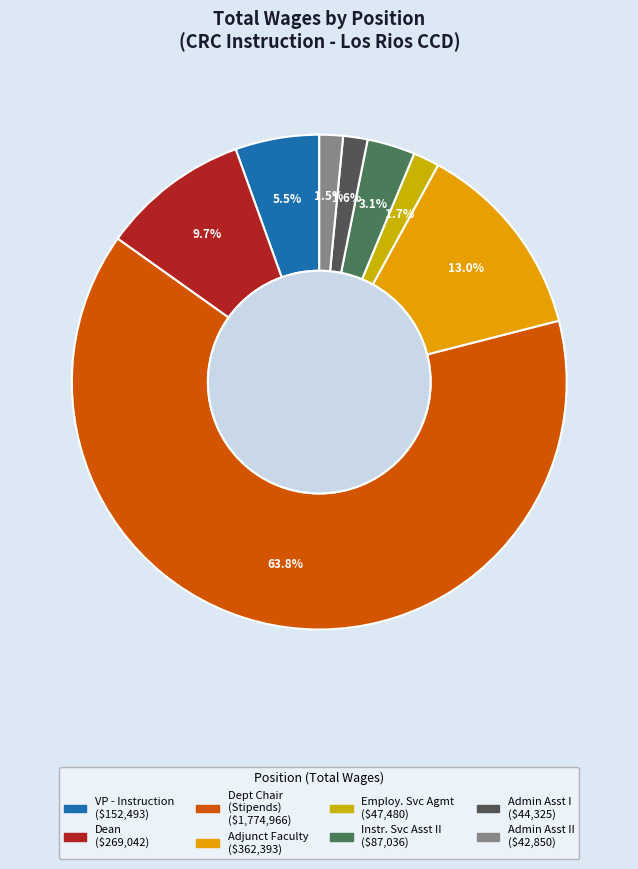

How many segments does this pie chart have?

8